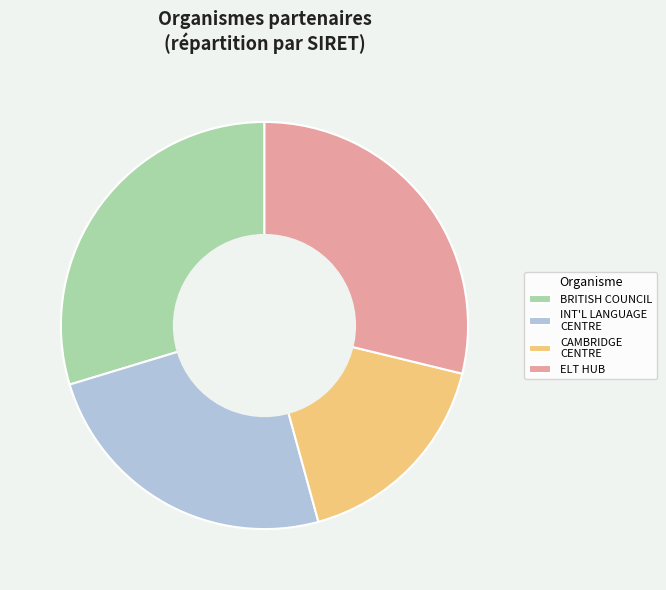

How many segments does this pie chart have?

4